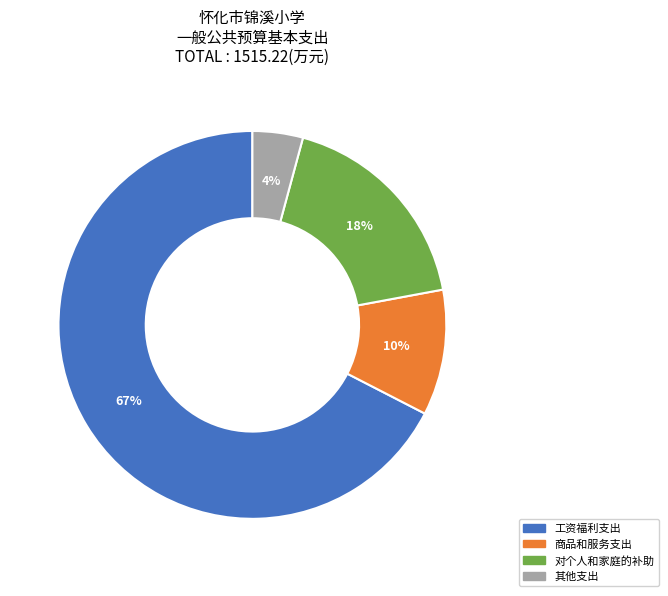

Which has a higher value, 商品和服务支出 or 对个人和家庭的补助?

对个人和家庭的补助